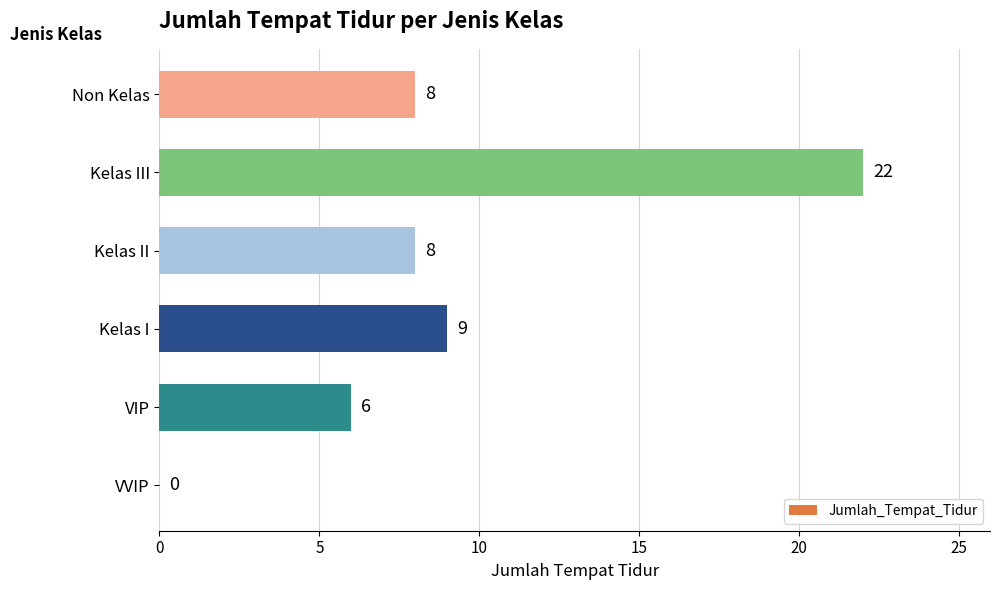

At which label is the value closest to 11?

Kelas I